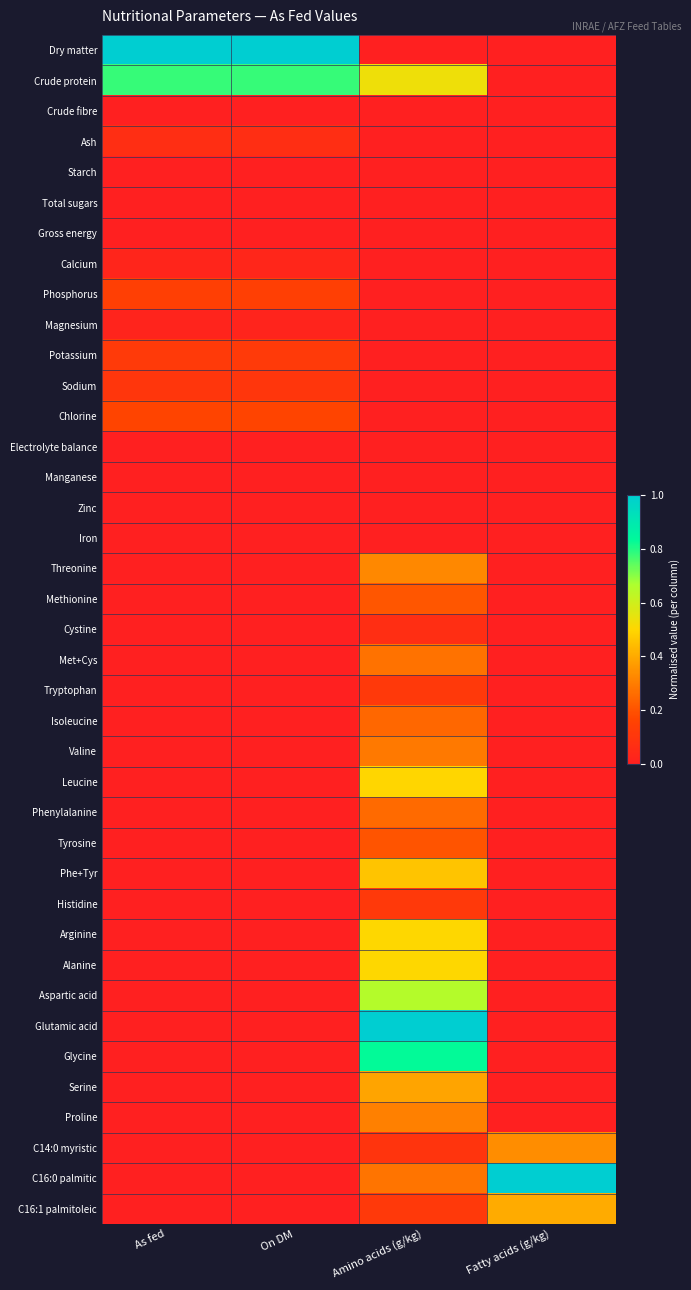

Reading left to right, list all the values displayed in this chart.

Dry matter: As fed=1.0	On DM=1.0	Amino acids (g/kg)=0.0	Fatty acids (g/kg)=0.0
Crude protein: As fed=0.8	On DM=0.8	Amino acids (g/kg)=0.5	Fatty acids (g/kg)=0.0
Crude fibre: As fed=0.0	On DM=0.0	Amino acids (g/kg)=0.0	Fatty acids (g/kg)=0.0
Ash: As fed=0.1	On DM=0.1	Amino acids (g/kg)=0.0	Fatty acids (g/kg)=0.0
Starch: As fed=0.0	On DM=0.0	Amino acids (g/kg)=0.0	Fatty acids (g/kg)=0.0
Total sugars: As fed=0.0	On DM=0.0	Amino acids (g/kg)=0.0	Fatty acids (g/kg)=0.0
Gross energy: As fed=0.0	On DM=0.0	Amino acids (g/kg)=0.0	Fatty acids (g/kg)=0.0
Calcium: As fed=0.0	On DM=0.0	Amino acids (g/kg)=0.0	Fatty acids (g/kg)=0.0
Phosphorus: As fed=0.1	On DM=0.1	Amino acids (g/kg)=0.0	Fatty acids (g/kg)=0.0
Magnesium: As fed=0.0	On DM=0.0	Amino acids (g/kg)=0.0	Fatty acids (g/kg)=0.0
Potassium: As fed=0.1	On DM=0.1	Amino acids (g/kg)=0.0	Fatty acids (g/kg)=0.0
Sodium: As fed=0.1	On DM=0.1	Amino acids (g/kg)=0.0	Fatty acids (g/kg)=0.0
Chlorine: As fed=0.2	On DM=0.2	Amino acids (g/kg)=0.0	Fatty acids (g/kg)=0.0
Electrolyte balance: As fed=0.0	On DM=0.0	Amino acids (g/kg)=0.0	Fatty acids (g/kg)=0.0
Manganese: As fed=0.0	On DM=0.0	Amino acids (g/kg)=0.0	Fatty acids (g/kg)=0.0
Zinc: As fed=0.0	On DM=0.0	Amino acids (g/kg)=0.0	Fatty acids (g/kg)=0.0
Iron: As fed=0.0	On DM=0.0	Amino acids (g/kg)=0.0	Fatty acids (g/kg)=0.0
Threonine: As fed=0.0	On DM=0.0	Amino acids (g/kg)=0.3	Fatty acids (g/kg)=0.0
Methionine: As fed=0.0	On DM=0.0	Amino acids (g/kg)=0.2	Fatty acids (g/kg)=0.0
Cystine: As fed=0.0	On DM=0.0	Amino acids (g/kg)=0.1	Fatty acids (g/kg)=0.0
Met+Cys: As fed=0.0	On DM=0.0	Amino acids (g/kg)=0.3	Fatty acids (g/kg)=0.0
Tryptophan: As fed=0.0	On DM=0.0	Amino acids (g/kg)=0.1	Fatty acids (g/kg)=0.0
Isoleucine: As fed=0.0	On DM=0.0	Amino acids (g/kg)=0.2	Fatty acids (g/kg)=0.0
Valine: As fed=0.0	On DM=0.0	Amino acids (g/kg)=0.3	Fatty acids (g/kg)=0.0
Leucine: As fed=0.0	On DM=0.0	Amino acids (g/kg)=0.5	Fatty acids (g/kg)=0.0
Phenylalanine: As fed=0.0	On DM=0.0	Amino acids (g/kg)=0.3	Fatty acids (g/kg)=0.0
Tyrosine: As fed=0.0	On DM=0.0	Amino acids (g/kg)=0.2	Fatty acids (g/kg)=0.0
Phe+Tyr: As fed=0.0	On DM=0.0	Amino acids (g/kg)=0.5	Fatty acids (g/kg)=0.0
Histidine: As fed=0.0	On DM=0.0	Amino acids (g/kg)=0.1	Fatty acids (g/kg)=0.0
Arginine: As fed=0.0	On DM=0.0	Amino acids (g/kg)=0.5	Fatty acids (g/kg)=0.0
Alanine: As fed=0.0	On DM=0.0	Amino acids (g/kg)=0.5	Fatty acids (g/kg)=0.0
Aspartic acid: As fed=0.0	On DM=0.0	Amino acids (g/kg)=0.7	Fatty acids (g/kg)=0.0
Glutamic acid: As fed=0.0	On DM=0.0	Amino acids (g/kg)=1.0	Fatty acids (g/kg)=0.0
Glycine: As fed=0.0	On DM=0.0	Amino acids (g/kg)=0.8	Fatty acids (g/kg)=0.0
Serine: As fed=0.0	On DM=0.0	Amino acids (g/kg)=0.4	Fatty acids (g/kg)=0.0
Proline: As fed=0.0	On DM=0.0	Amino acids (g/kg)=0.3	Fatty acids (g/kg)=0.0
C14:0 myristic: As fed=0.0	On DM=0.0	Amino acids (g/kg)=0.1	Fatty acids (g/kg)=0.3
C16:0 palmitic: As fed=0.0	On DM=0.0	Amino acids (g/kg)=0.3	Fatty acids (g/kg)=1.0
C16:1 palmitoleic: As fed=0.0	On DM=0.0	Amino acids (g/kg)=0.1	Fatty acids (g/kg)=0.4